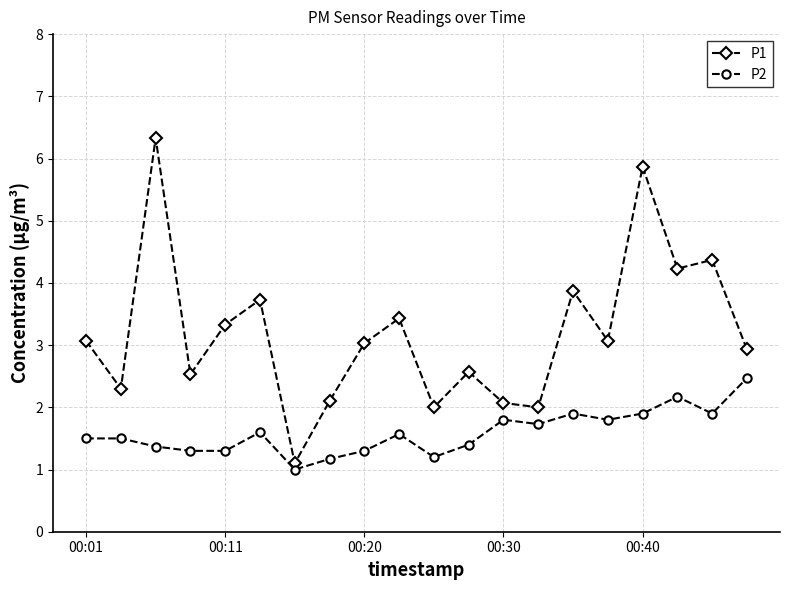

Does the chart display data point markers on the line(s)?

Yes